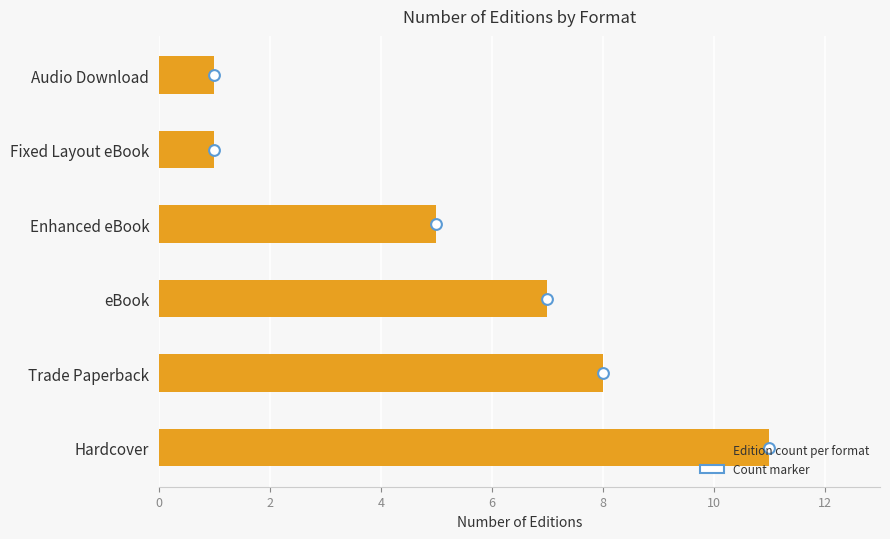

Which series contains the highest Y value?

Edition count per format